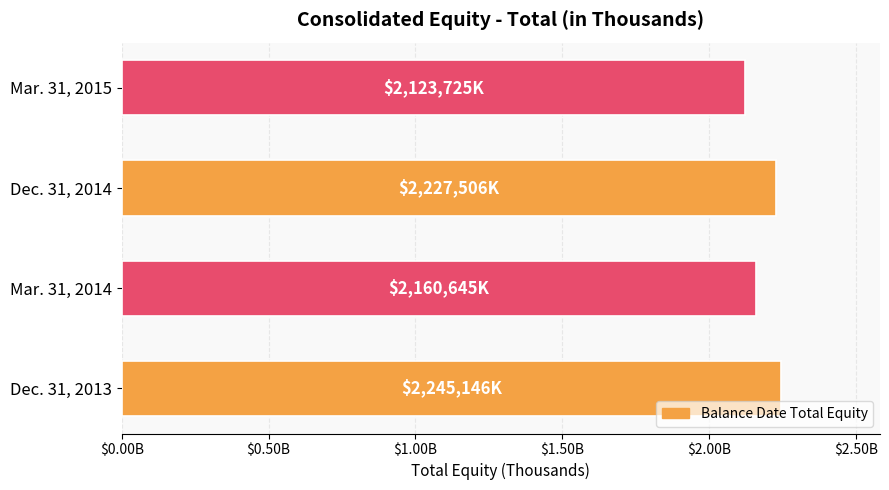

Does the chart contain any negative values?

No